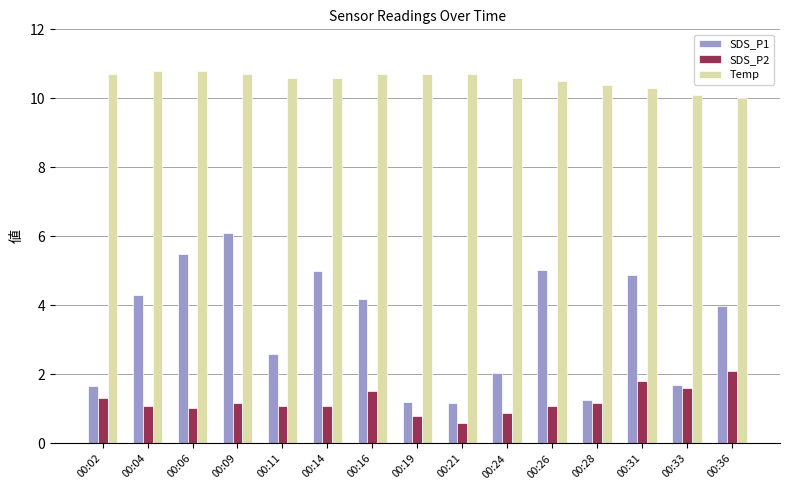

Rank the series by their average value, from lowest to highest.

SDS_P2, SDS_P1, Temp